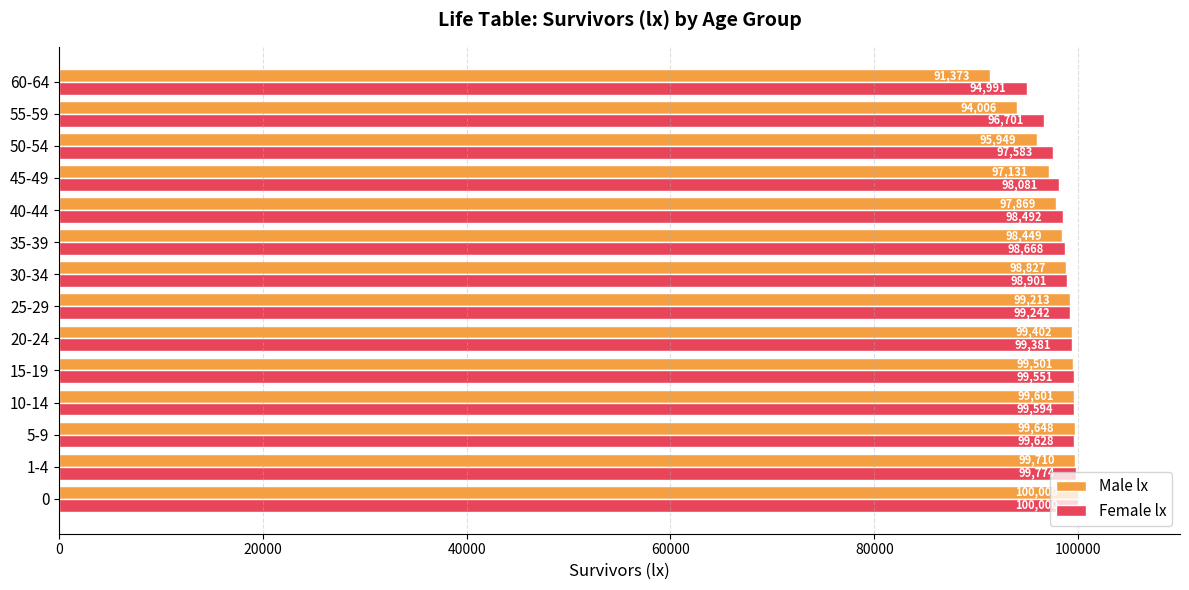

What is the sum of all Male lx values?

1370679